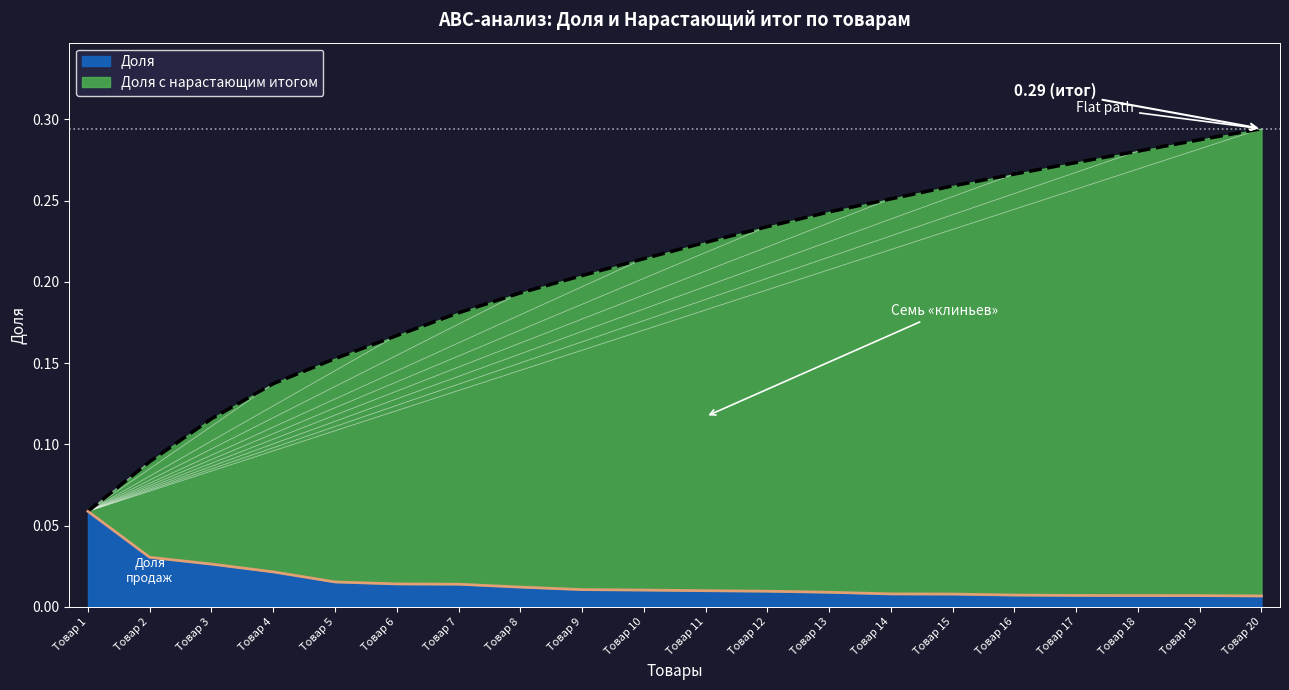

At how many categories does at least one series exceed 0?

20